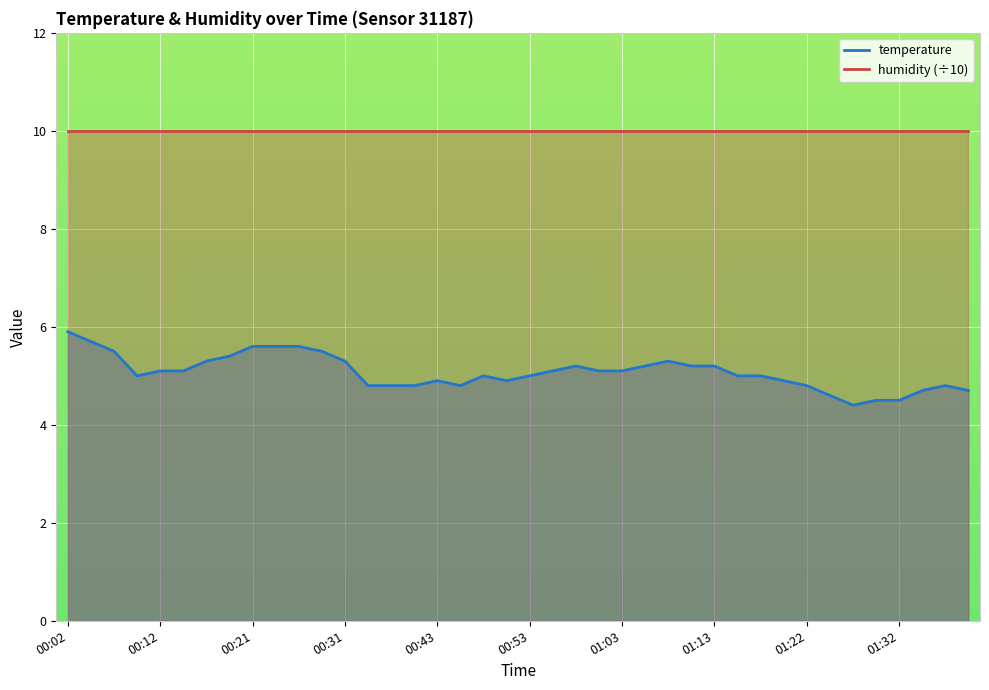

Approximately how many times larger is the value at 01:05 compared to 01:15?

1.0